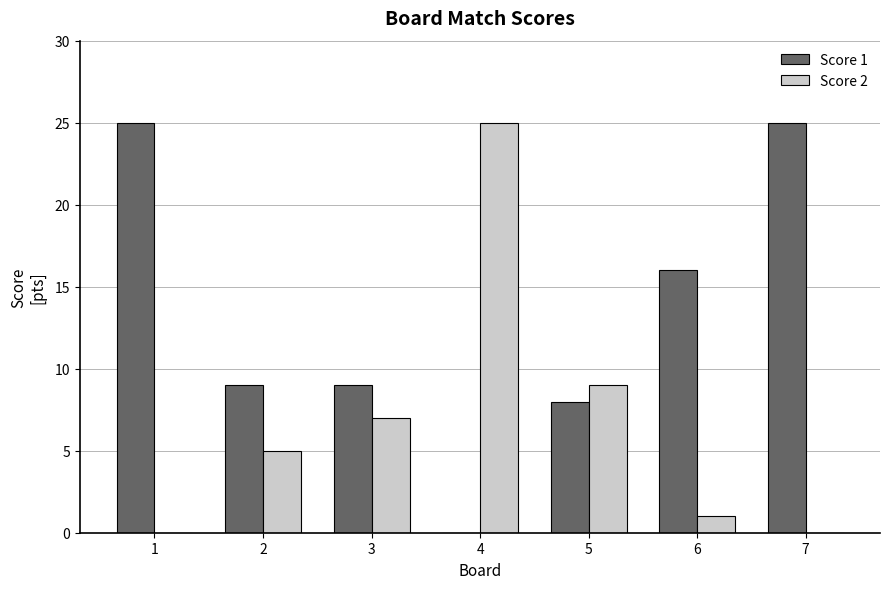

The value of Score 1 at 3 is 9. True or false?

True